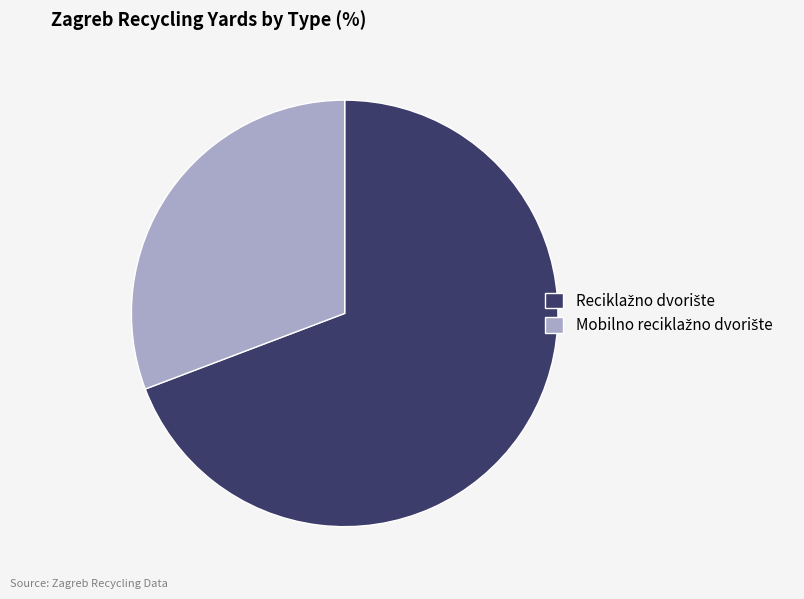

Is there any slice that represents more than half of the pie?

Yes